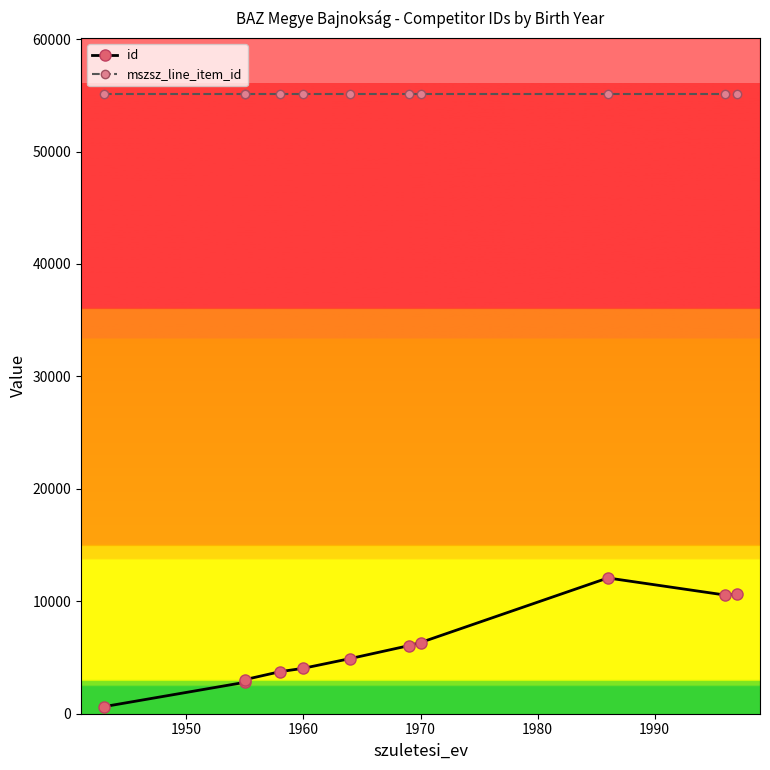

The id series shows 10941 at 1970. True or false?

False